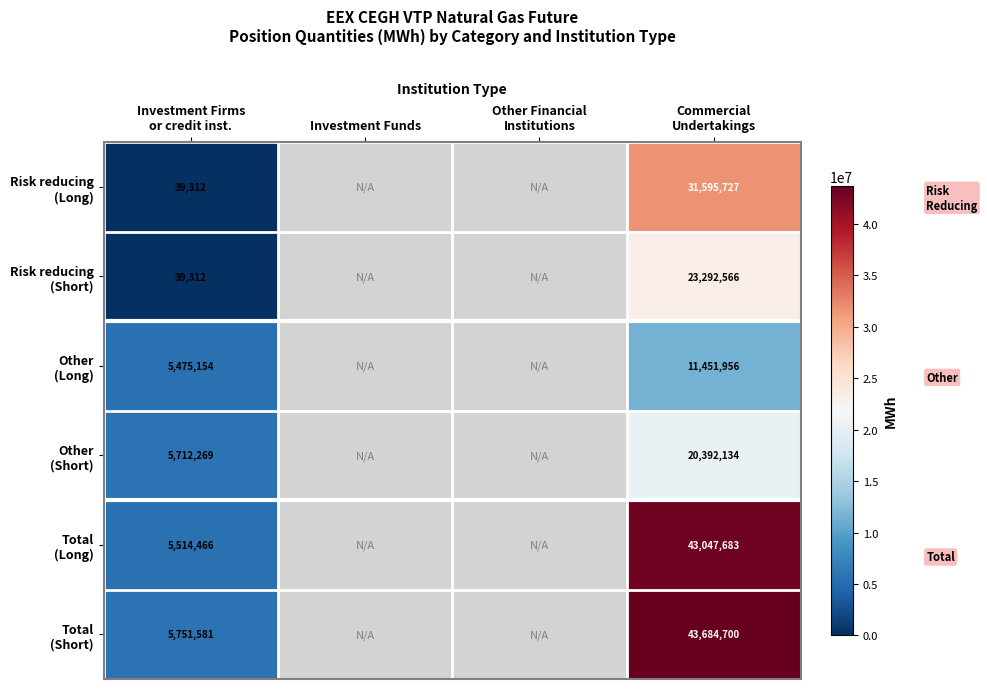

Where is Other (Long) nearest to the value 8463555?

Investment Firms or credit inst.